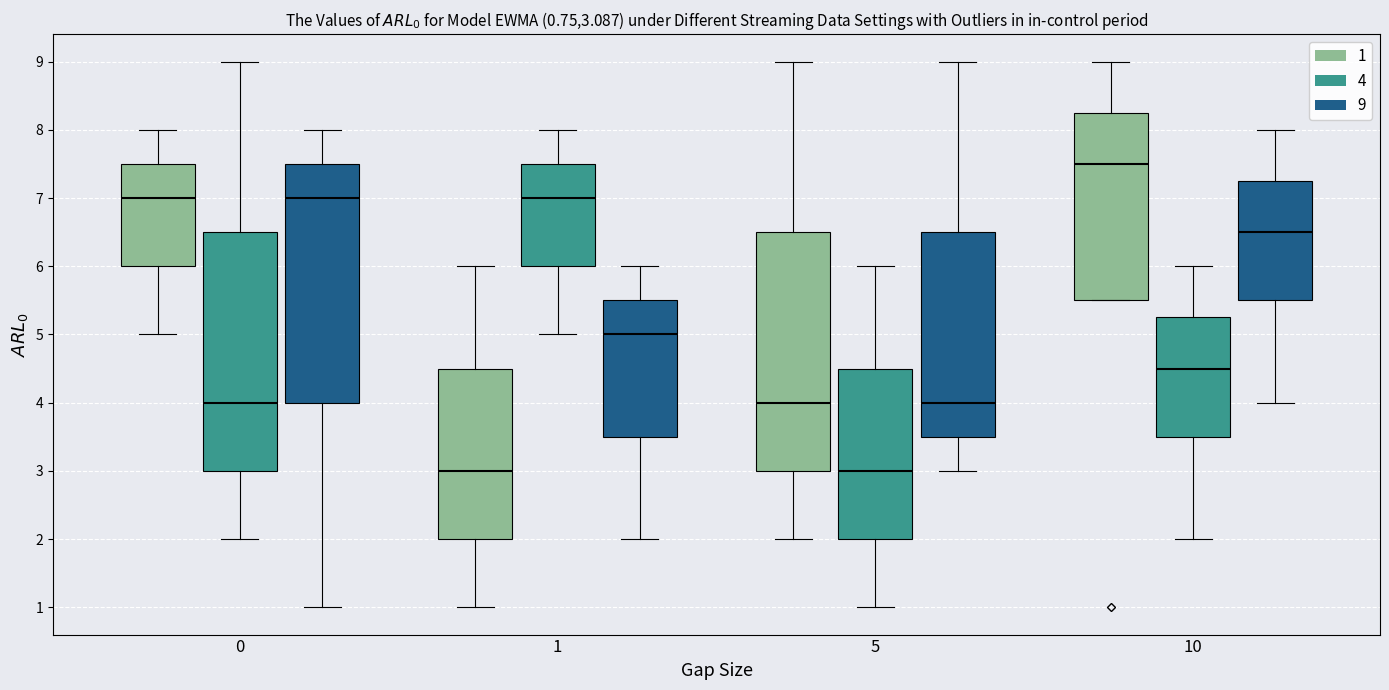

Which box's median line is the highest?

10 (1)